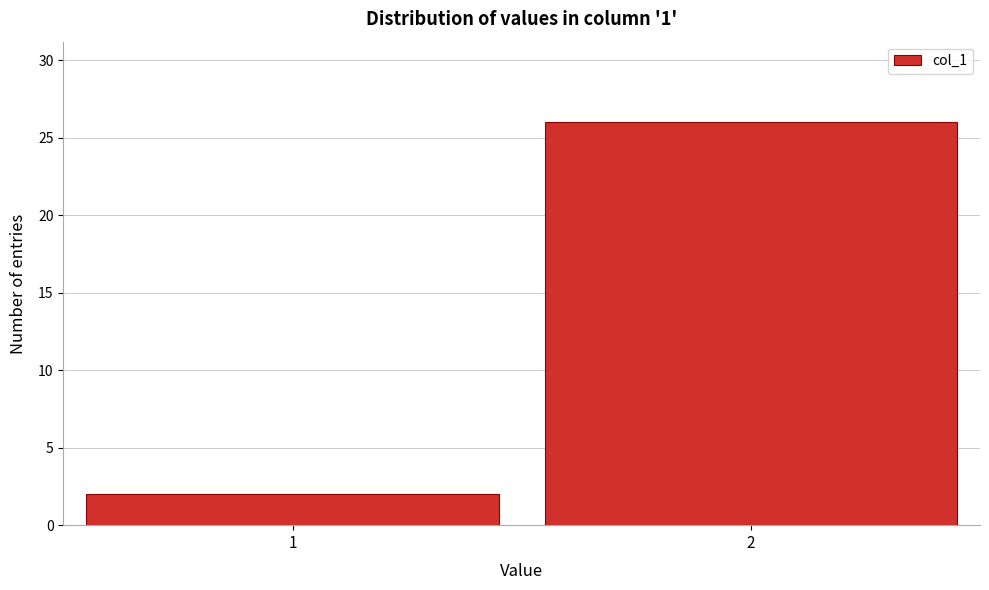

Reading left to right, what are all the values shown in this chart?

1=2	2=26